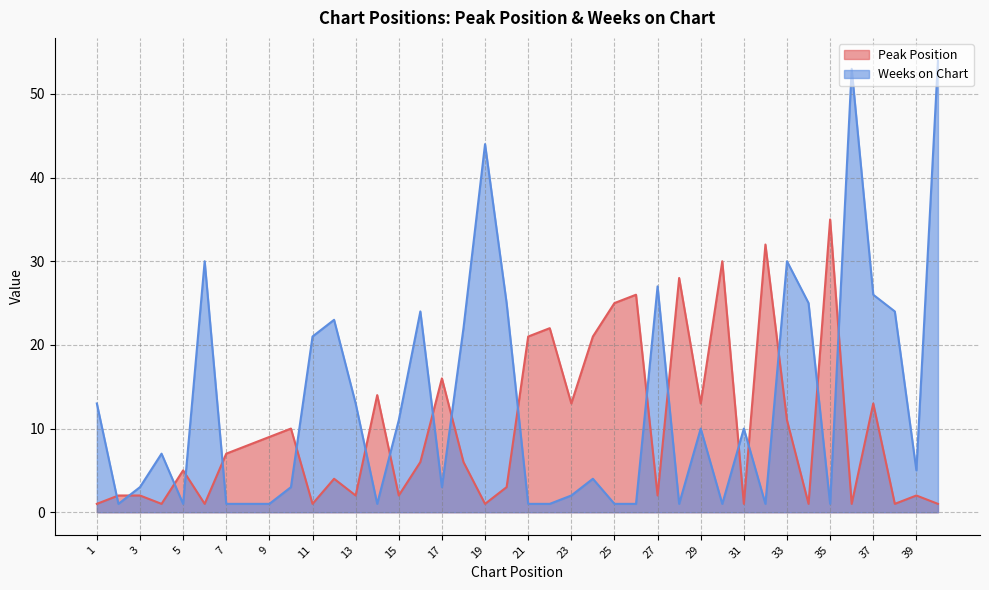

Is it true that Peak Position equals 2 at 13?

True